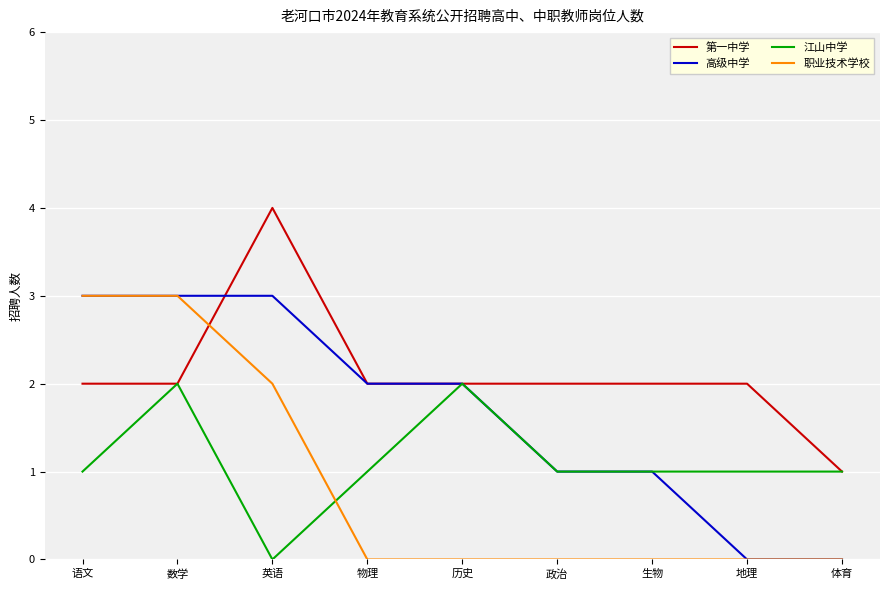

After their last crossing, which series has the higher values: 第一中学 or 高级中学?

第一中学